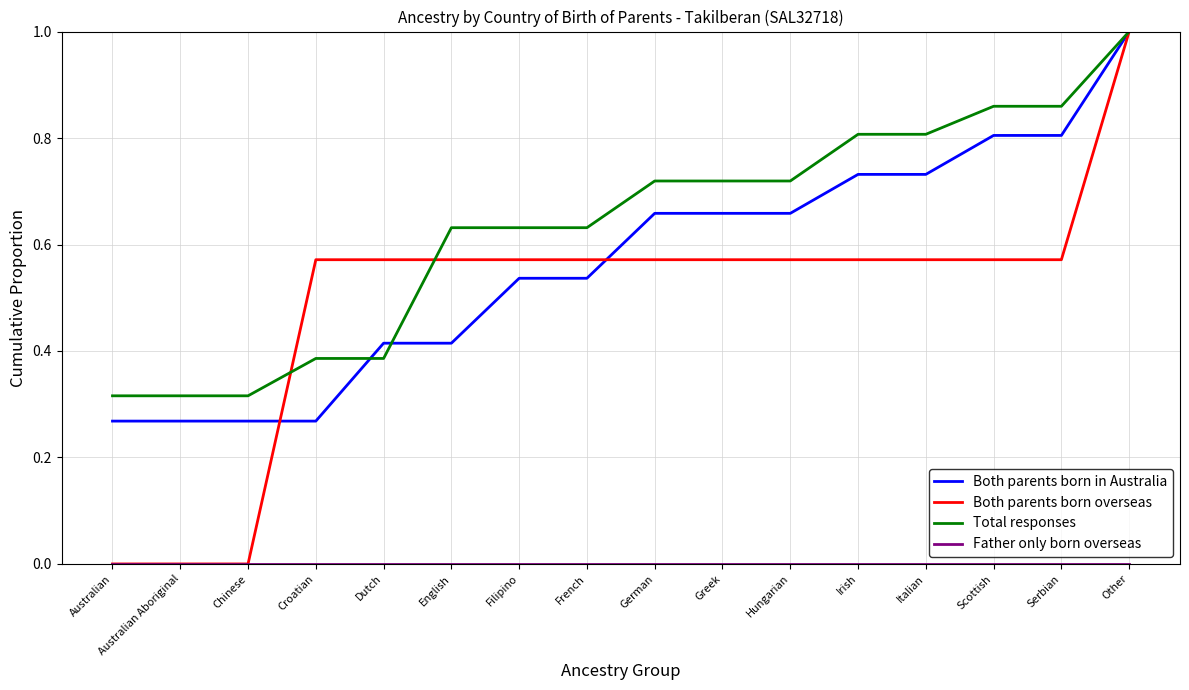

The value of Both parents born overseas at Australian is -0.6. True or false?

False